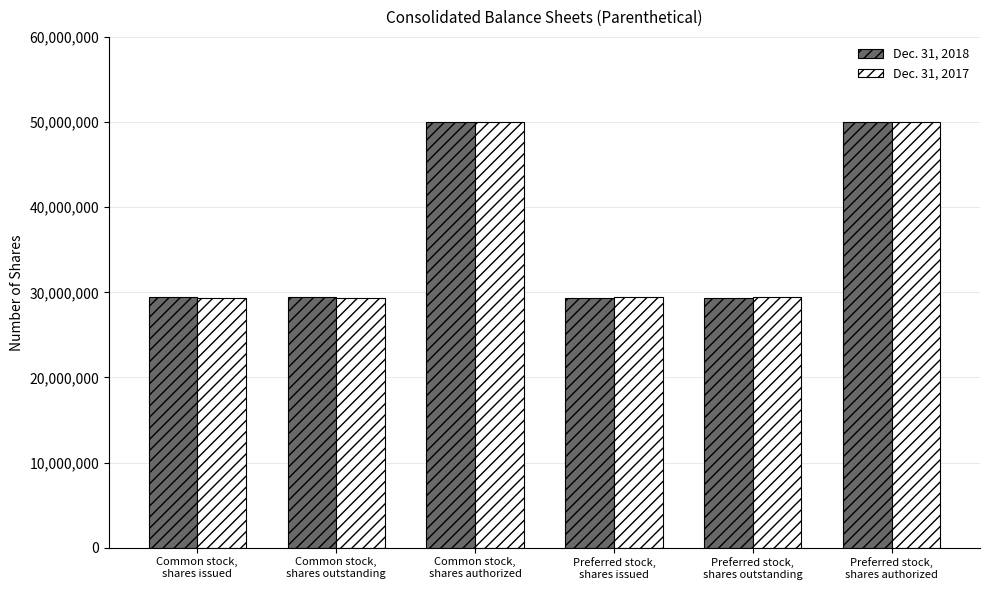

What is the average value of the Dec. 31, 2018 series?

36266333